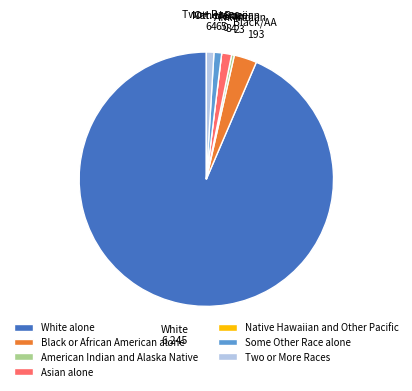

Is Some Other Race alone the majority of the pie?

No